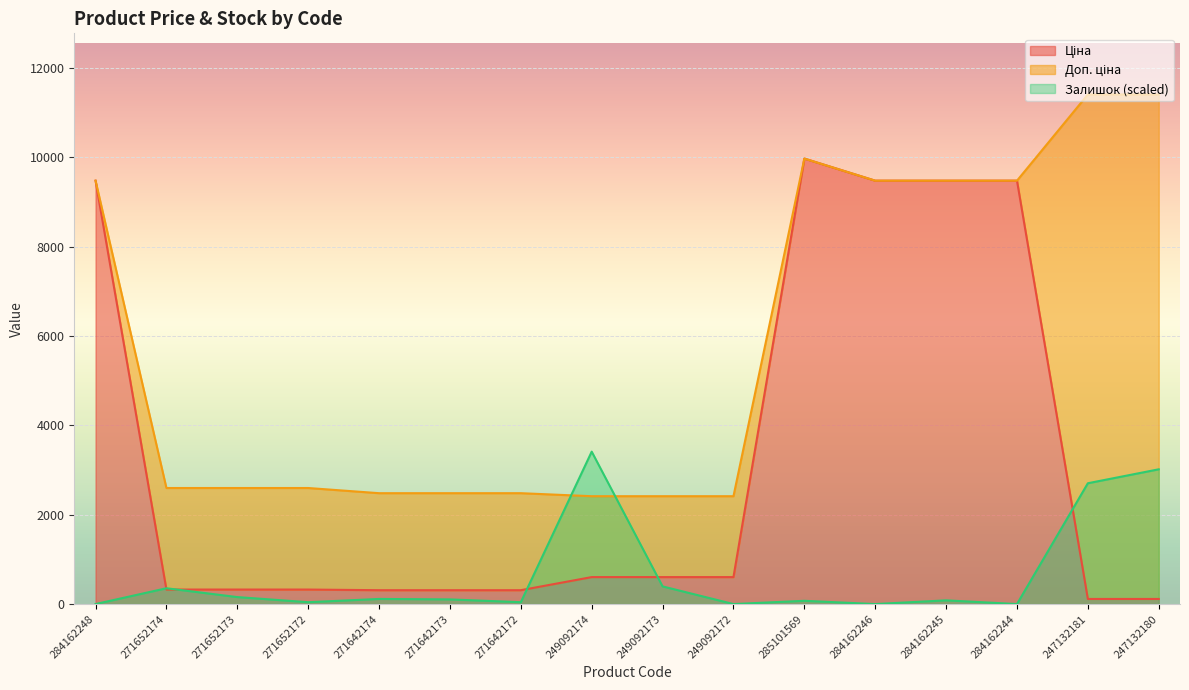

Reading right to left, list all the values displayed in this chart.

Ціна: 114.1	114.1	9480.1	9480.1	9480.1	9975.0	603.7	603.7	603.7	310.3	310.3	310.3	324.8	324.8	324.8	9480.1
Доп. ціна: 11410.0	11410.0	9480.1	9480.1	9480.1	9975.0	2414.8	2414.8	2414.8	2482.4	2482.4	2482.4	2598.3	2598.3	2598.3	9480.1
Залишок: 3017.2	2705.1	0.0	83.2	0.0	72.8	0.0	395.4	3412.6	41.6	104.0	114.4	41.6	156.1	353.7	0.0